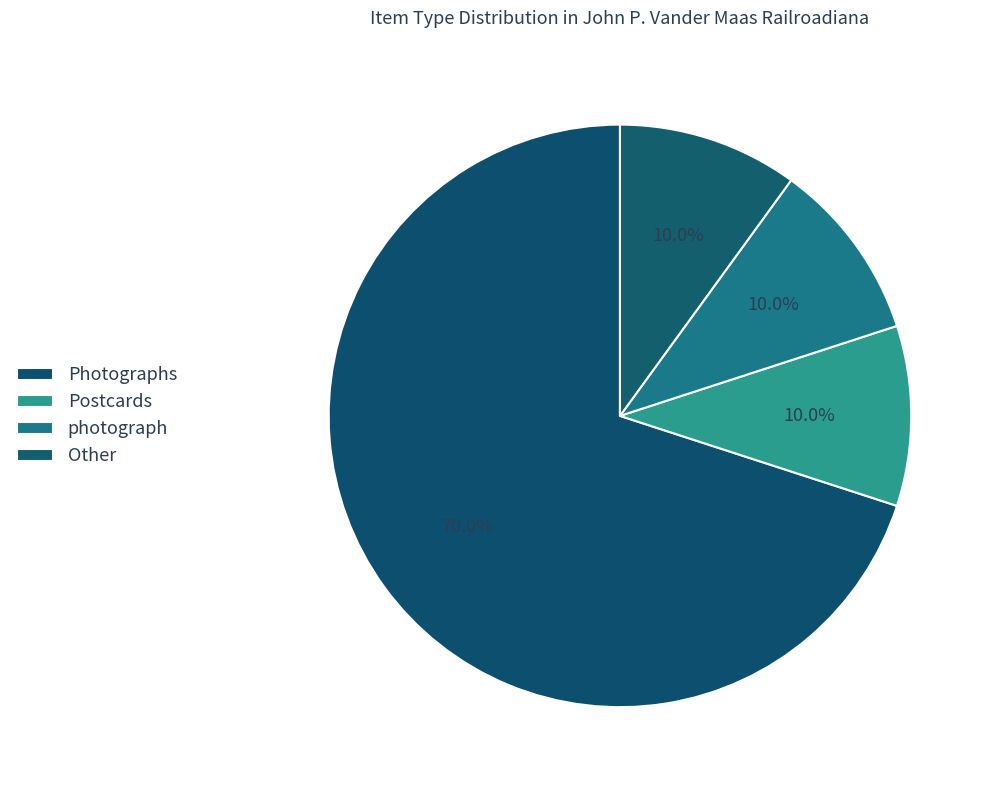

What is the total percentage of Postcards and Other?

20.0%